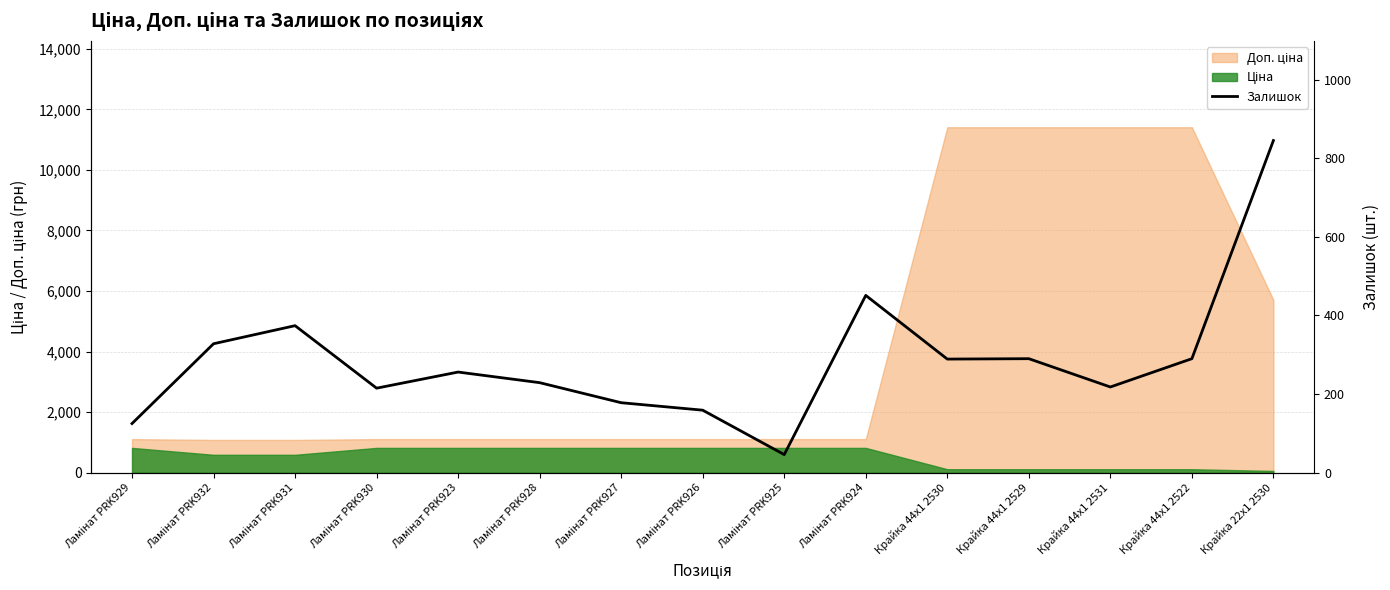

What is the value of the 11th point from the left?

289